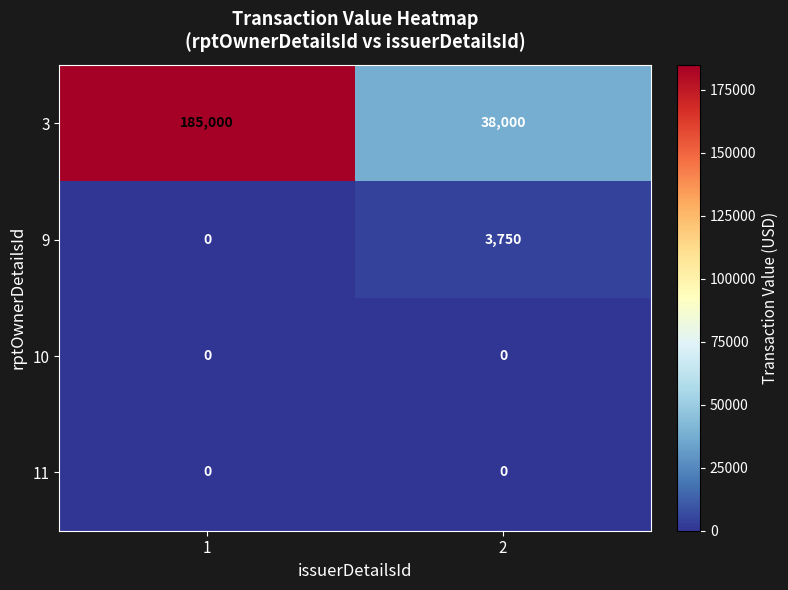

What value does the 3 series have at 1, to the nearest 100?

185000